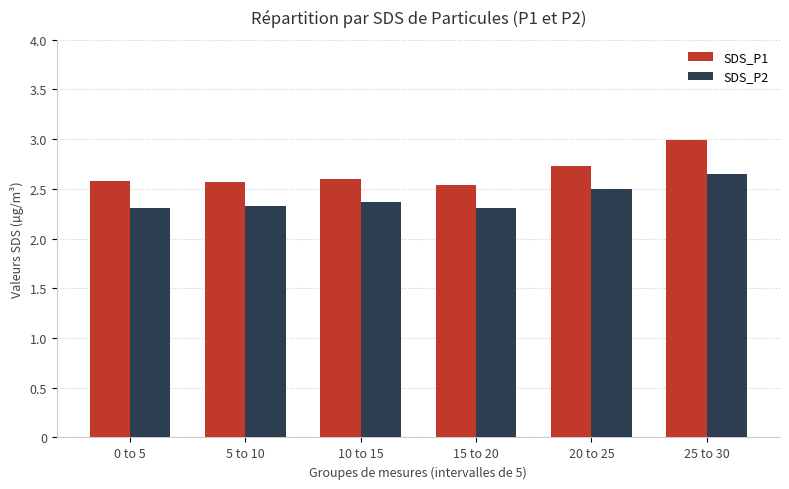

How many series are shown in this chart?

2